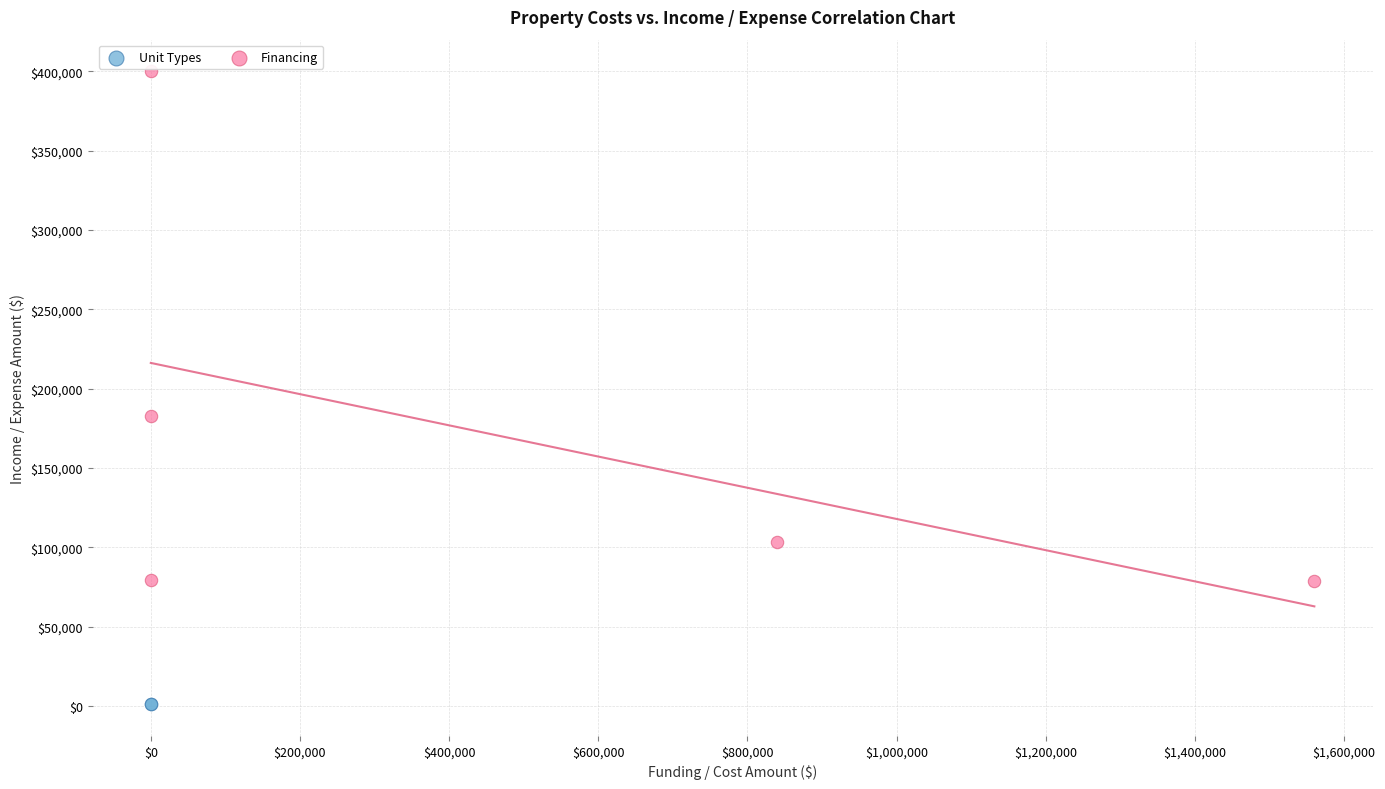

What are all the series names shown in the legend?

Unit Types, Financing